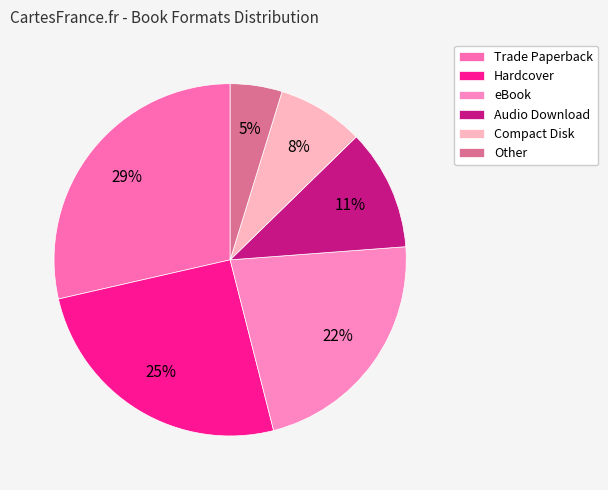

Does any single category account for the majority?

No